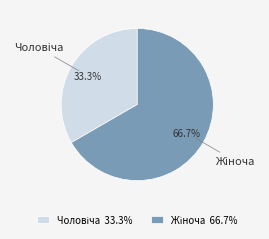

To the nearest percent, what is the average slice percentage?

50%